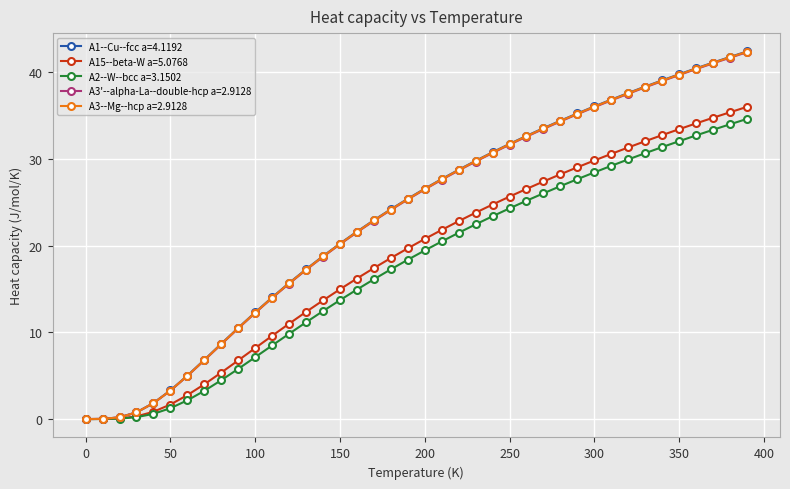

What are all the series names shown in the legend?

A1--Cu--fcc a=4.1192, A15--beta-W a=5.0768, A2--W--bcc a=3.1502, A3'--alpha-La--double-hcp a=2.9128, A3--Mg--hcp a=2.9128